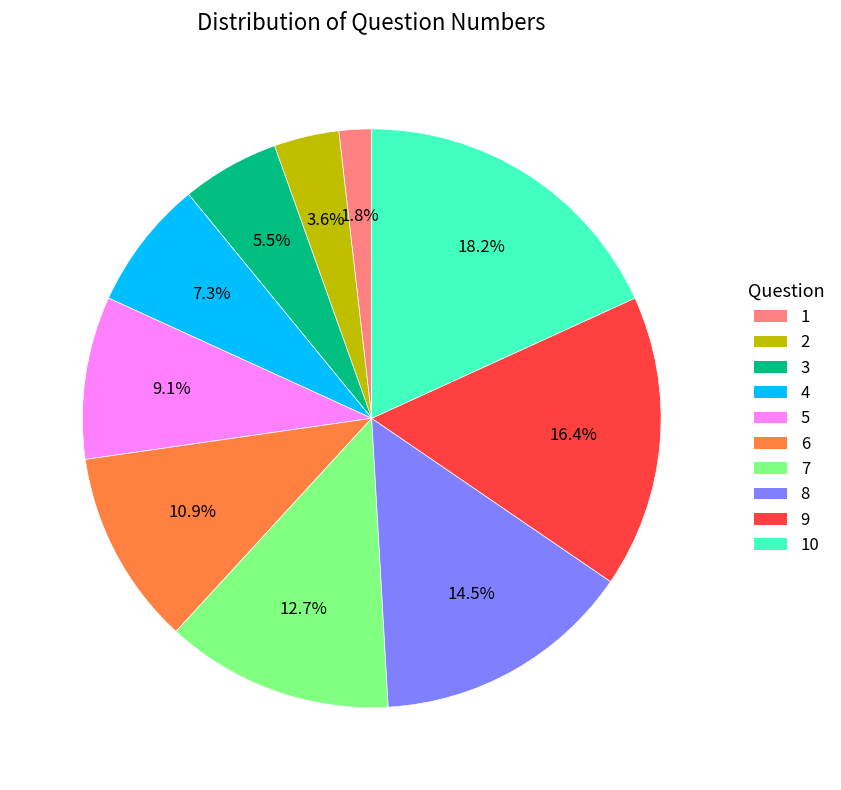

Which category has the biggest portion of the pie?

10